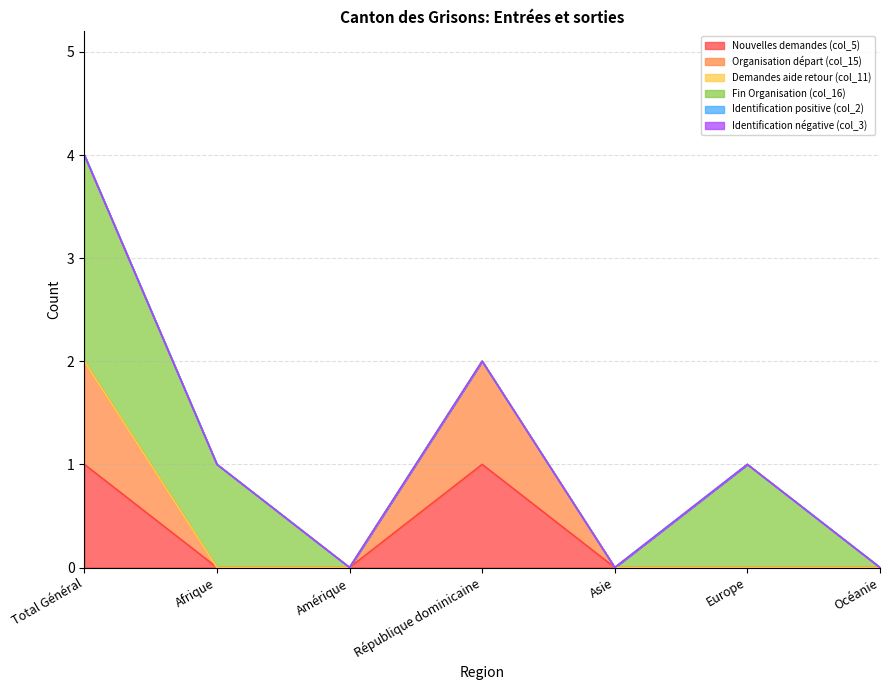

True or false: Identification négative (col_3) and Fin Organisation (col_16) cross at least once.

False